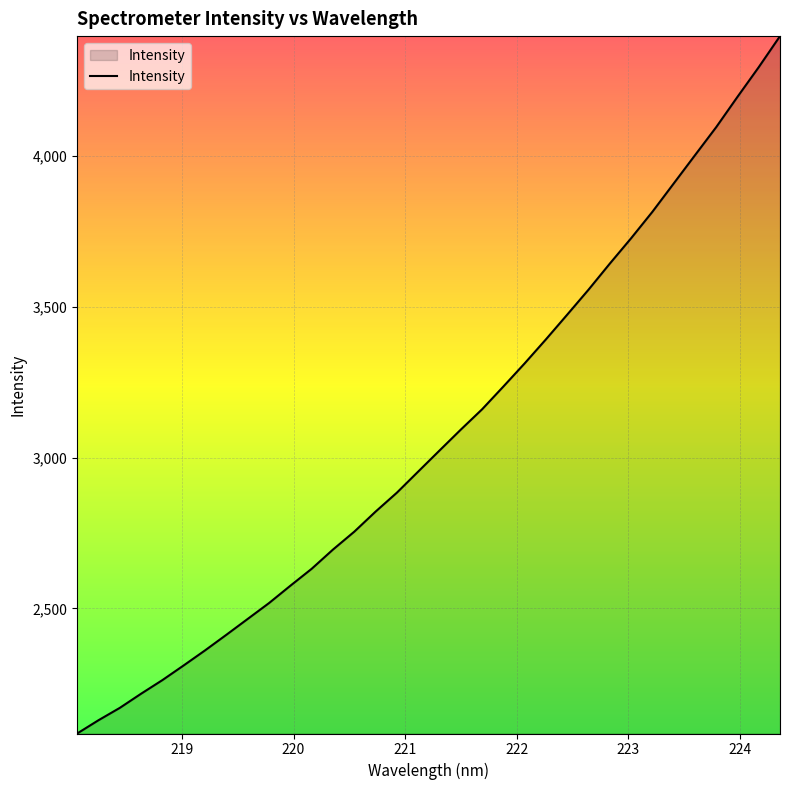

What is the greatest value displayed?

4396.6